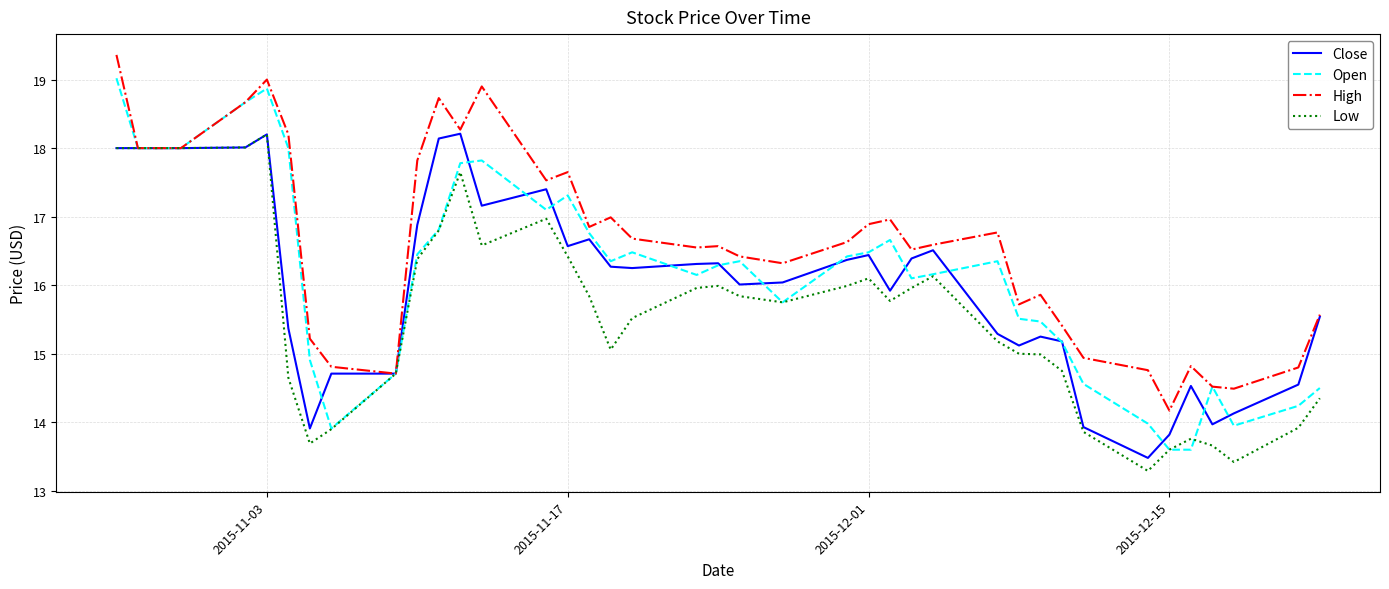

Which series has the largest range (max minus min)?

Open